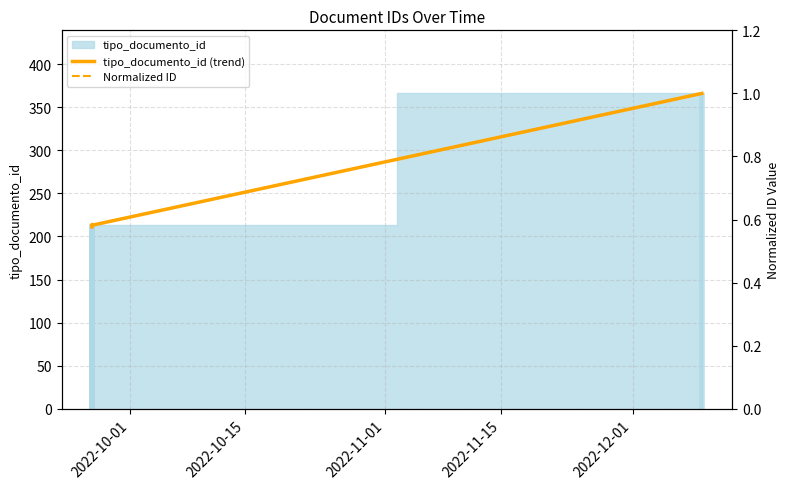

At how many categories does at least one series exceed 70?

4